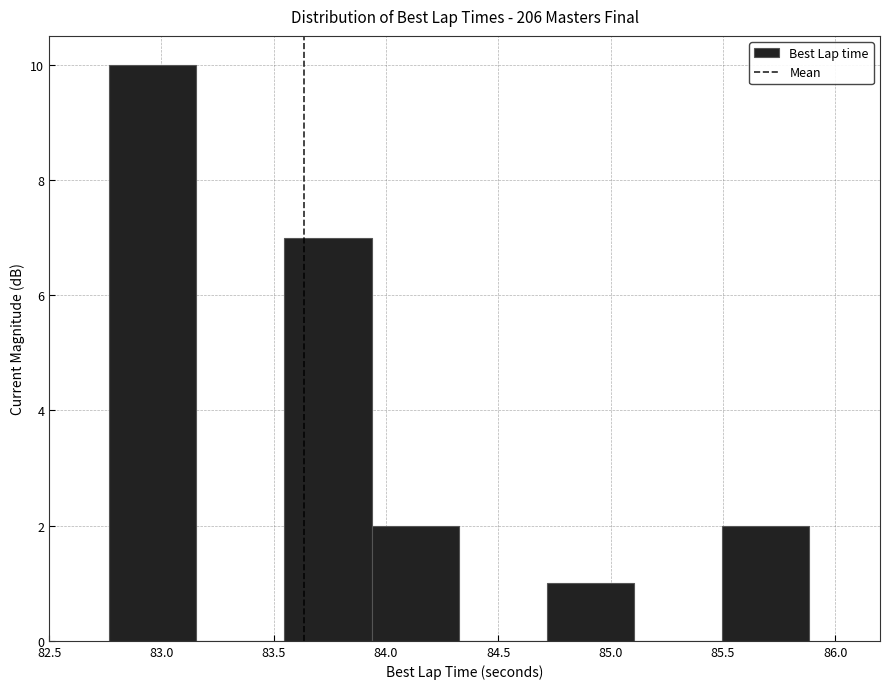

How tall is the bar that spans 82.75 to 83.15 on the x-axis? Neither the bar edges nor the heights are printed on the chart, so give them approximately, as read against the axes.

10